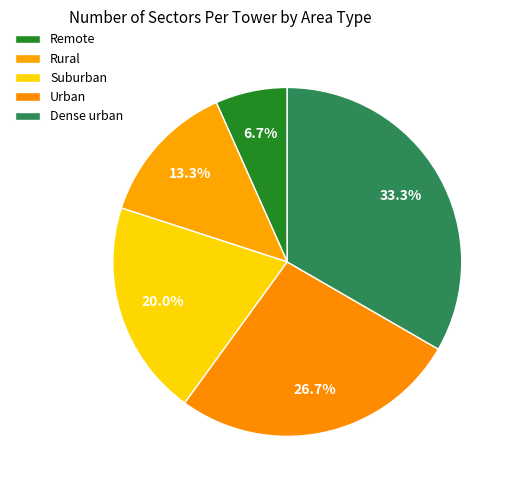

How many slices are in this pie chart?

5